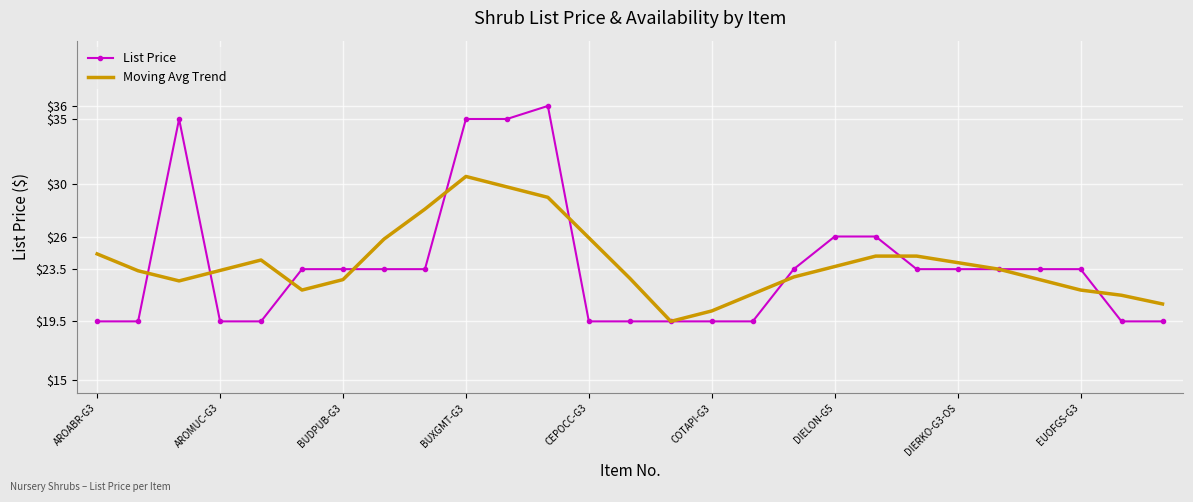

What is the greatest value displayed?

36.0